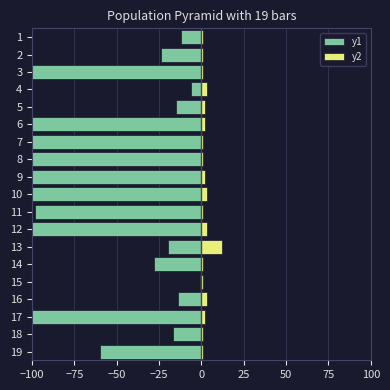

Reading right to left, list all the values displayed in this chart.

y1: -60	-17	-166	-14	-1	-28	-20	-166	-98	-166	-166	-166	-166	-166	-15	-6	-166	-24	-12
y2: 1	1	2	3	1	1	12	3	1	3	2	1	1	2	2	3	1	1	1